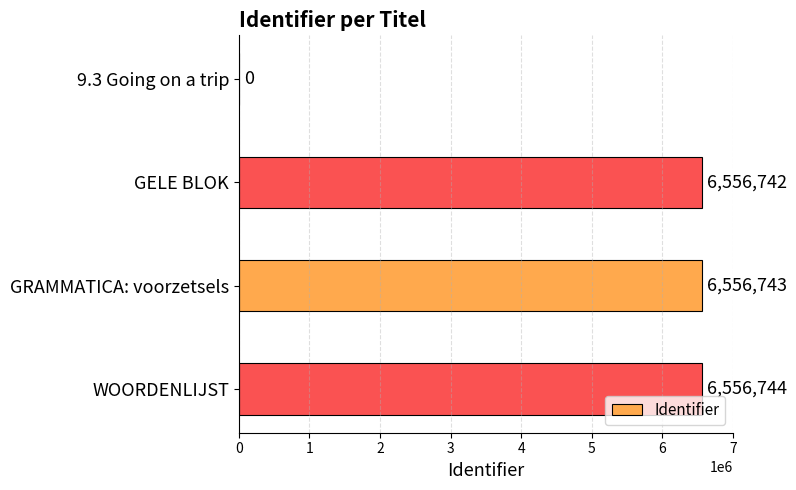

What is the sum of the values at GELE BLOK and 9.3 Going on a trip?

6556742